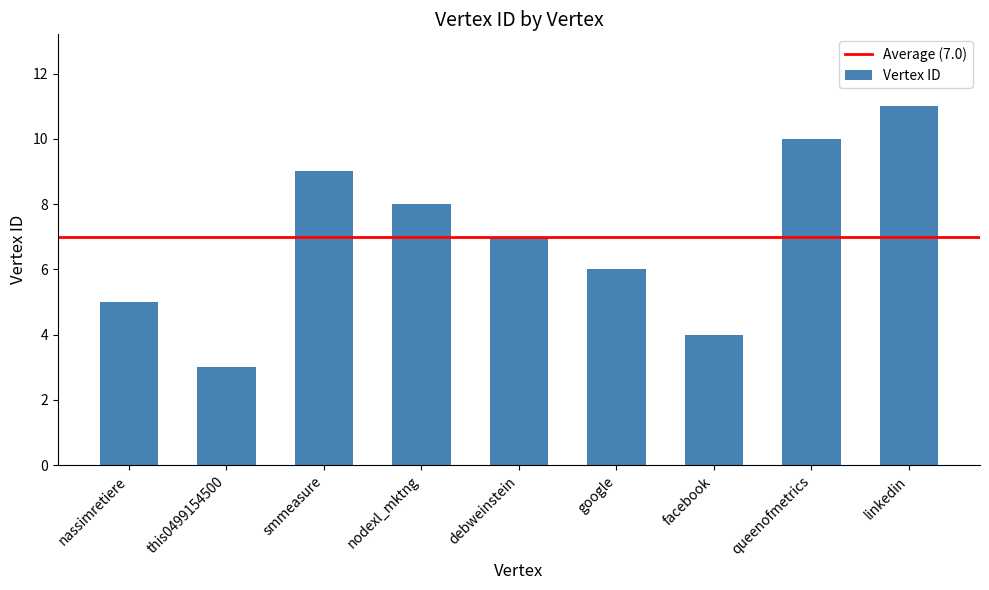

Between linkedin and this0499154500, which is larger?

linkedin